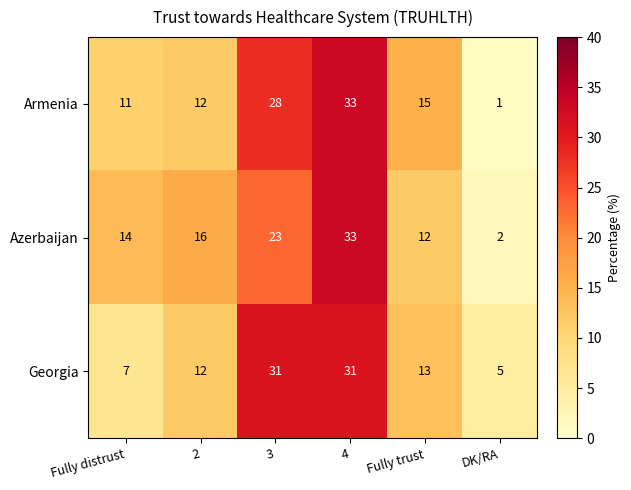

Which category has the lowest value in the Armenia series?

DK/RA